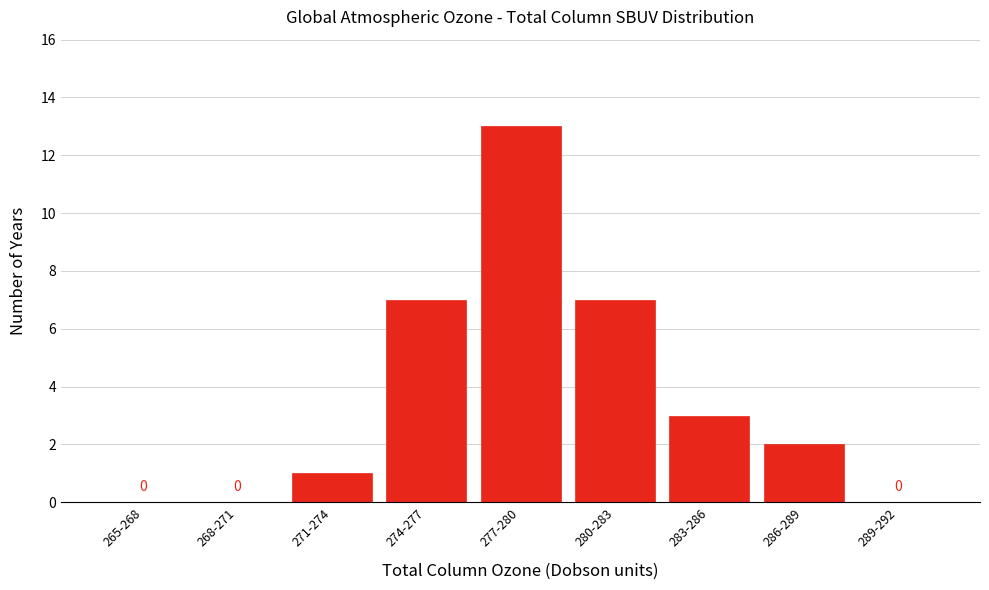

Reading right to left, list all the values displayed in this chart.

289-292=0	286-289=2	283-286=3	280-283=7	277-280=13	274-277=7	271-274=1	268-271=0	265-268=0